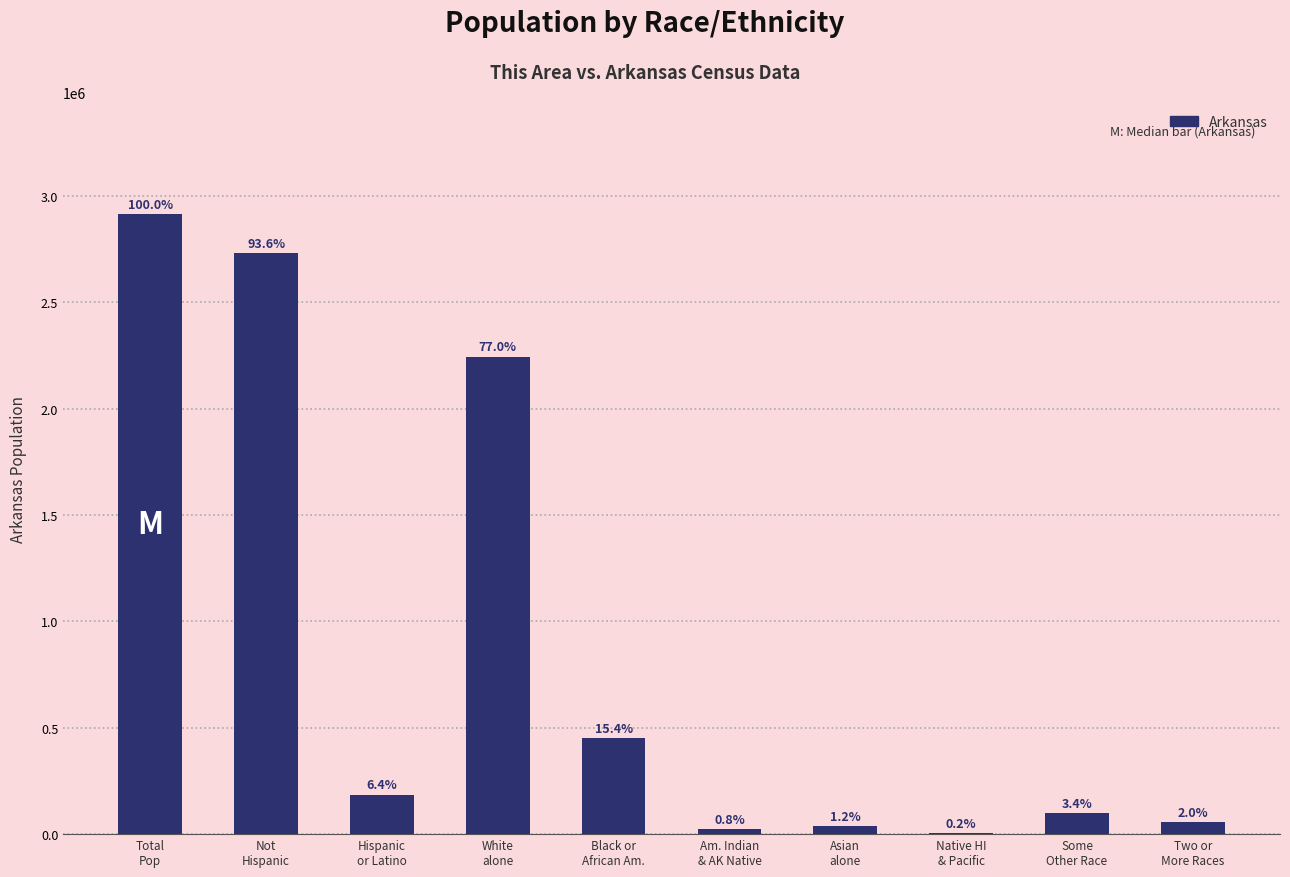

Which label corresponds to the smallest value in the chart?

Native HI
& Pacific